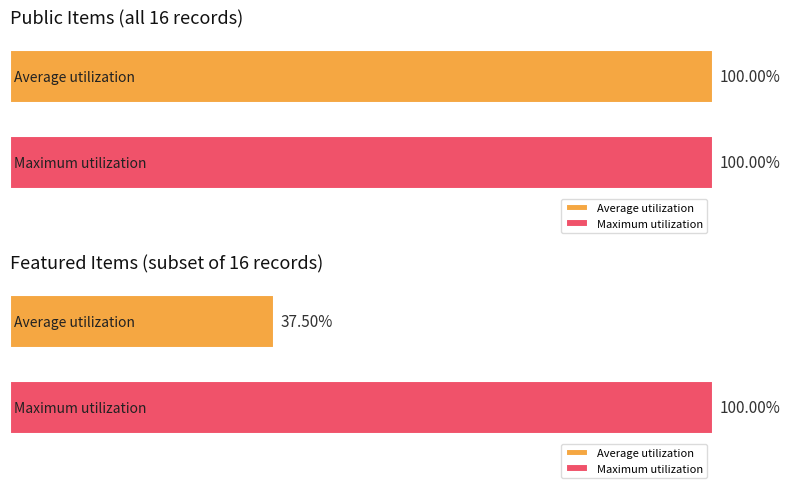

True or false: featured has a value of 1 at 11.

False